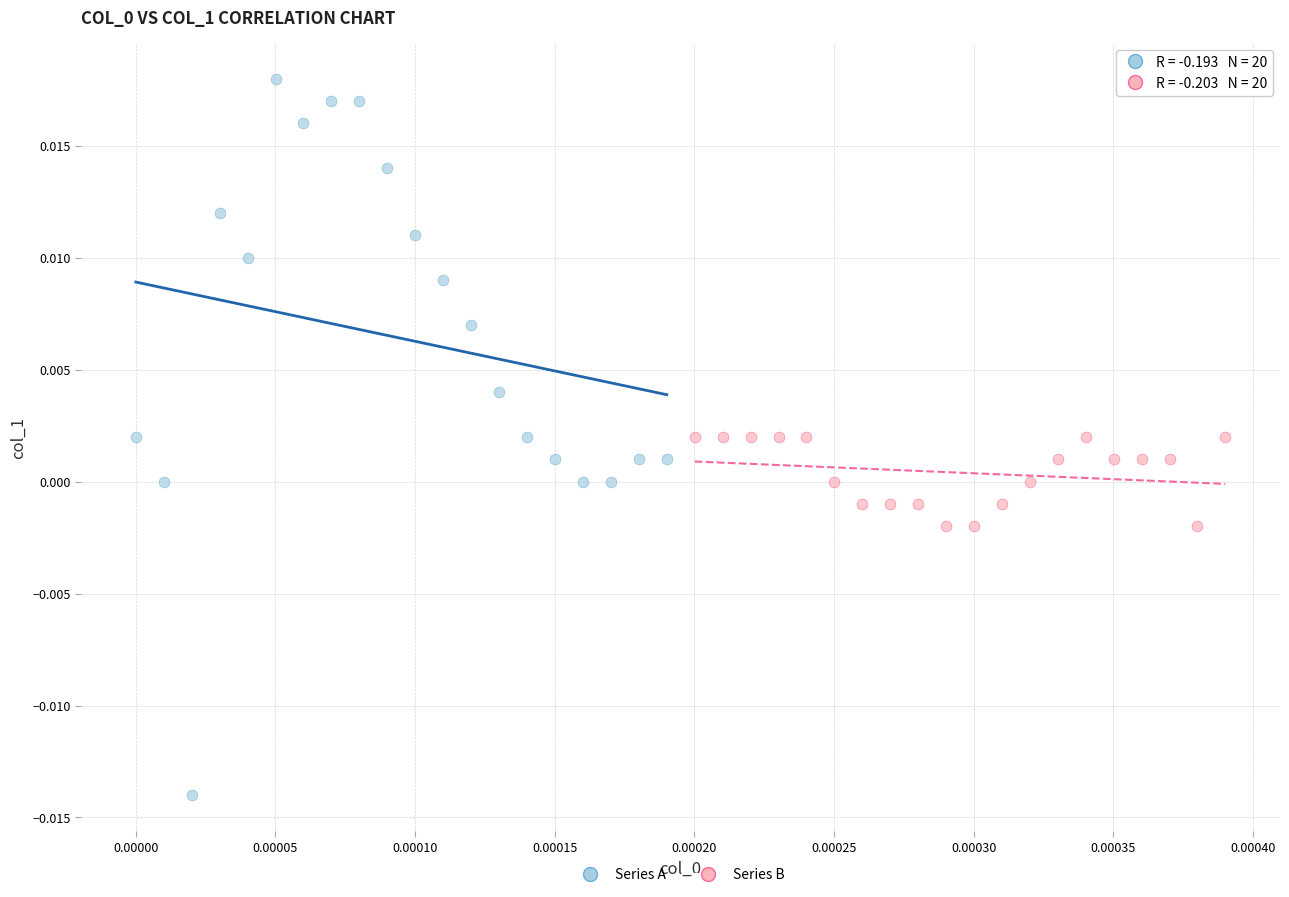

Which series has the largest Y range (max minus min)?

Series A